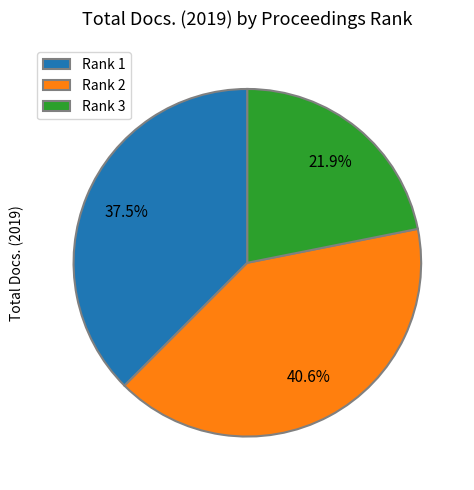

True or false: Rank 1 accounts for 31% of the total.

False